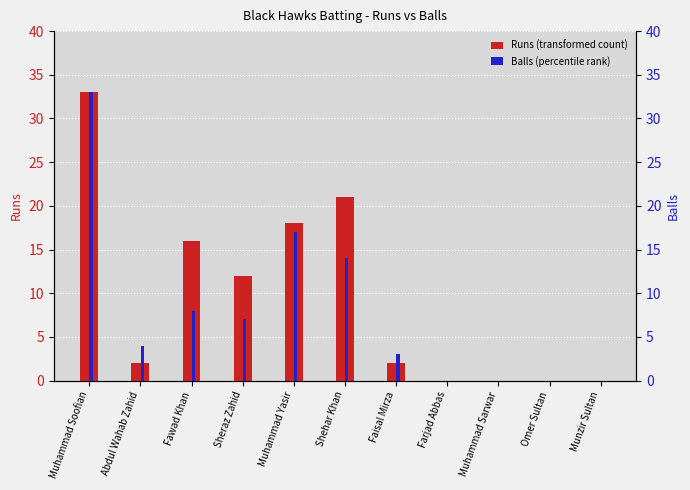

Where does the Balls (percentile rank) series first go above 4?

Muhammad Soofian